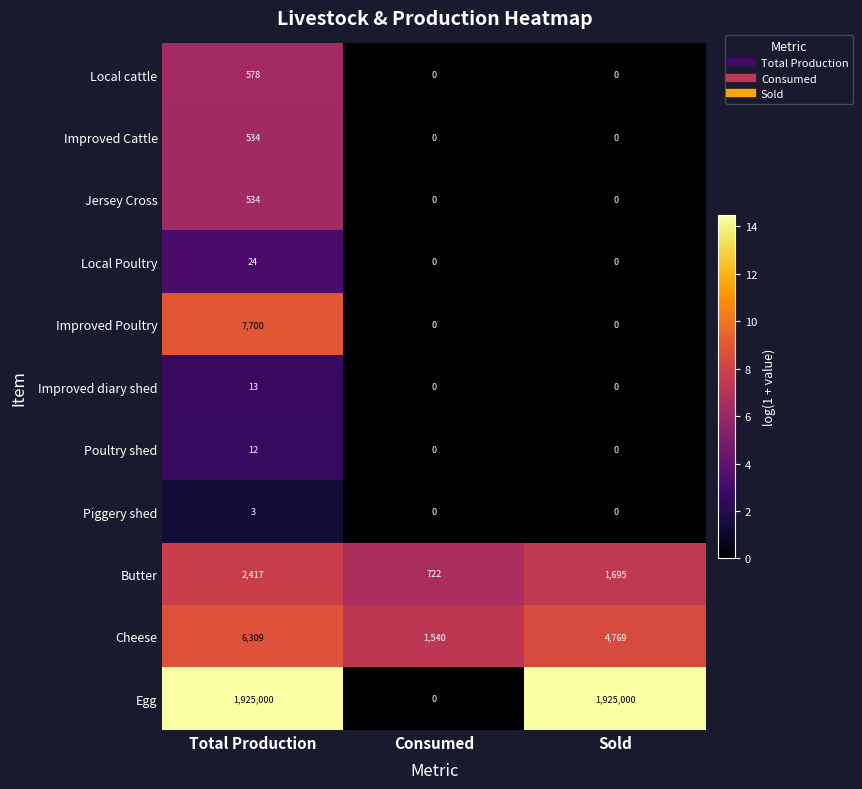

How many distinct data groups are displayed?

11